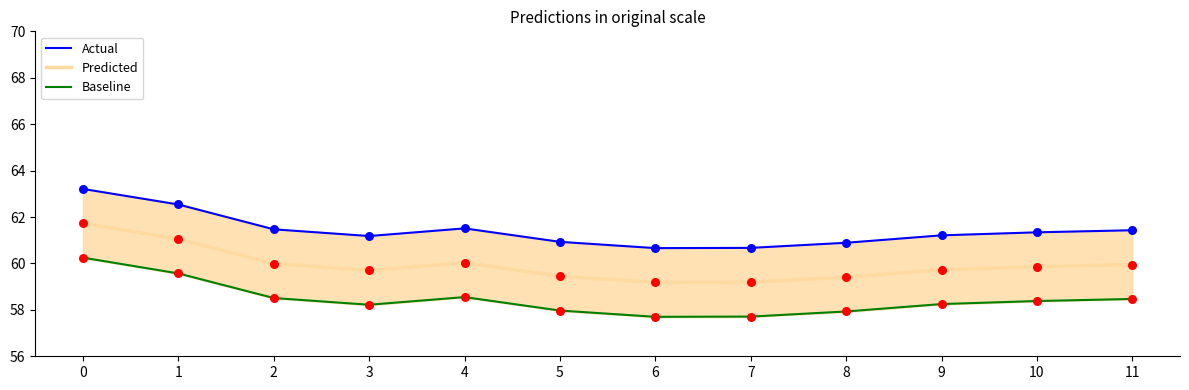

What is the total value across all series at 8?

178.2